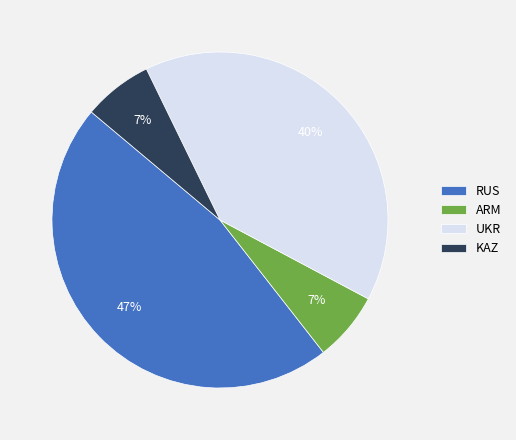

What is the largest slice in the pie chart?

RUS